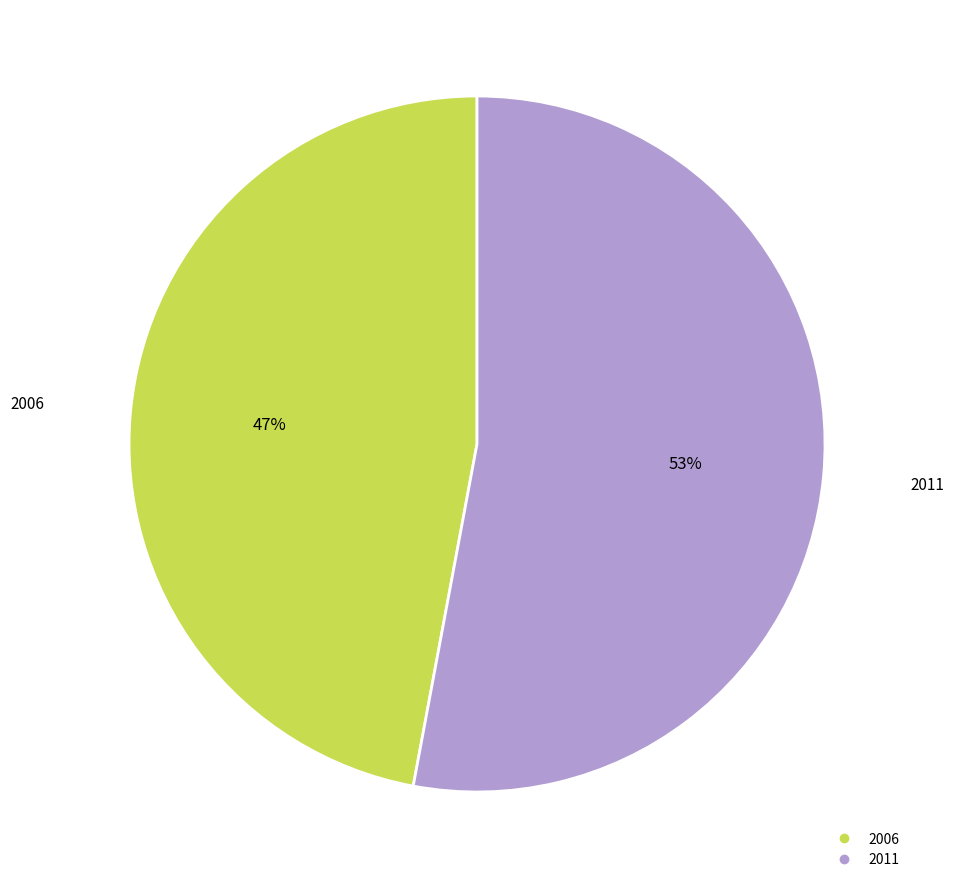

True or false: 2006 accounts for 47% of the total.

True